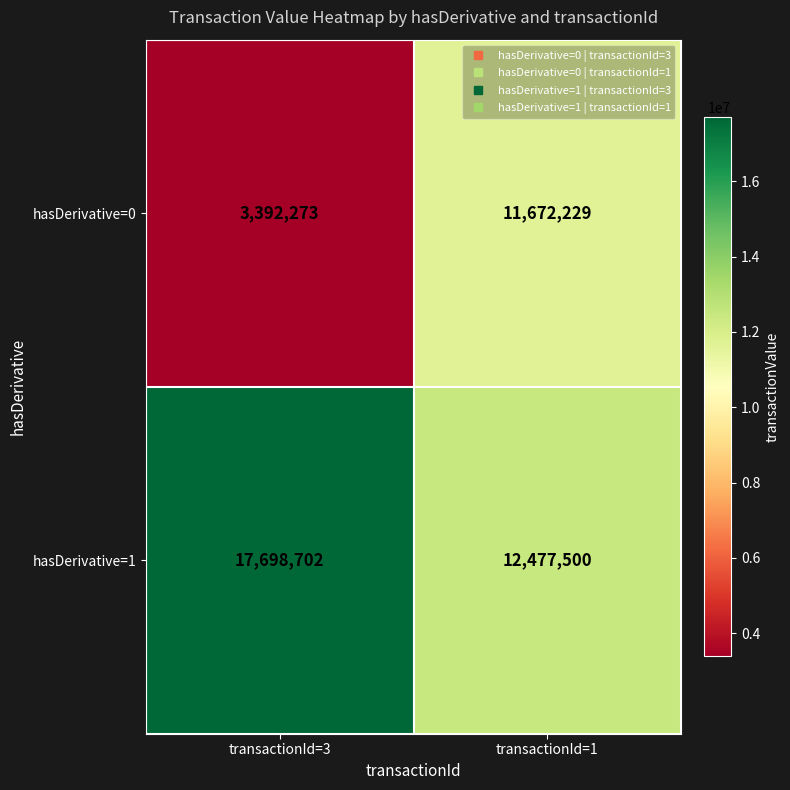

List the series in order of their overall mean, lowest first.

hasDerivative=0, hasDerivative=1